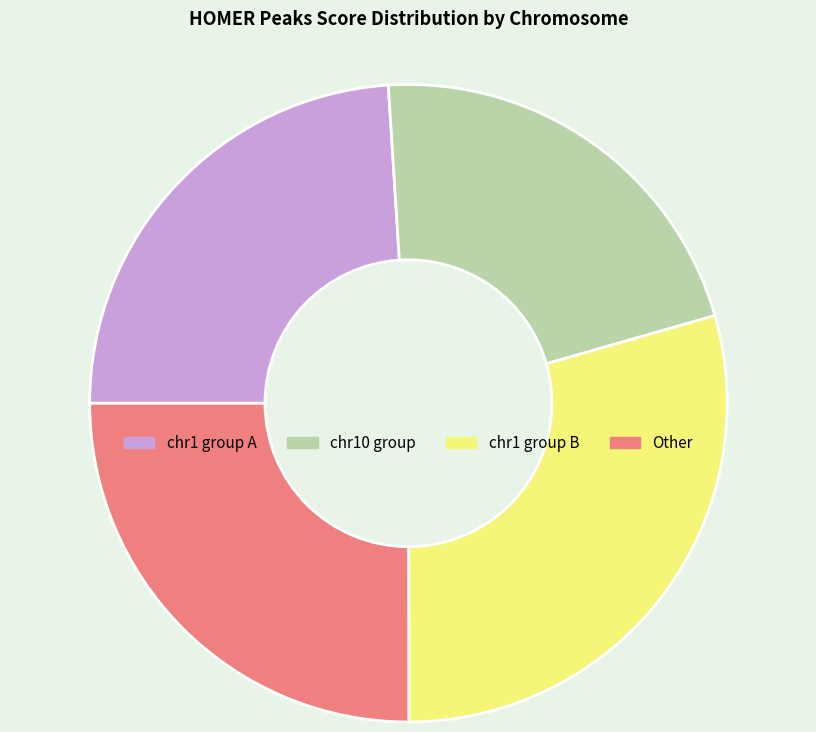

Does any single category account for the majority?

No